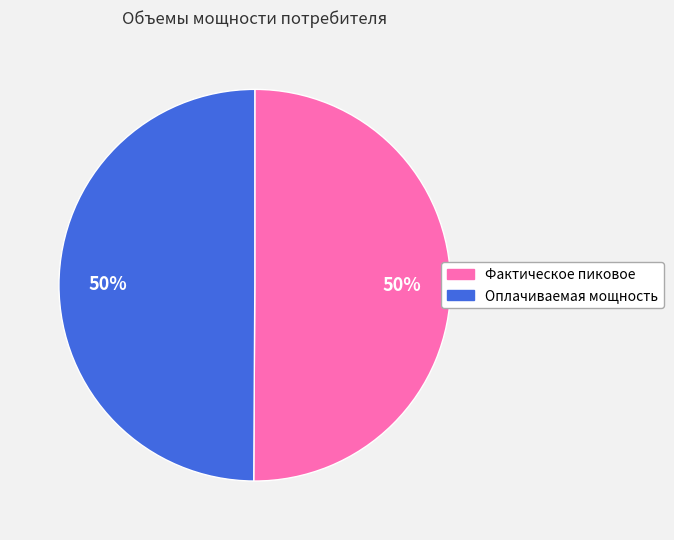

What is the ratio of the value at Фактическое пиковое to the value at Оплачиваемая мощность?

1.0